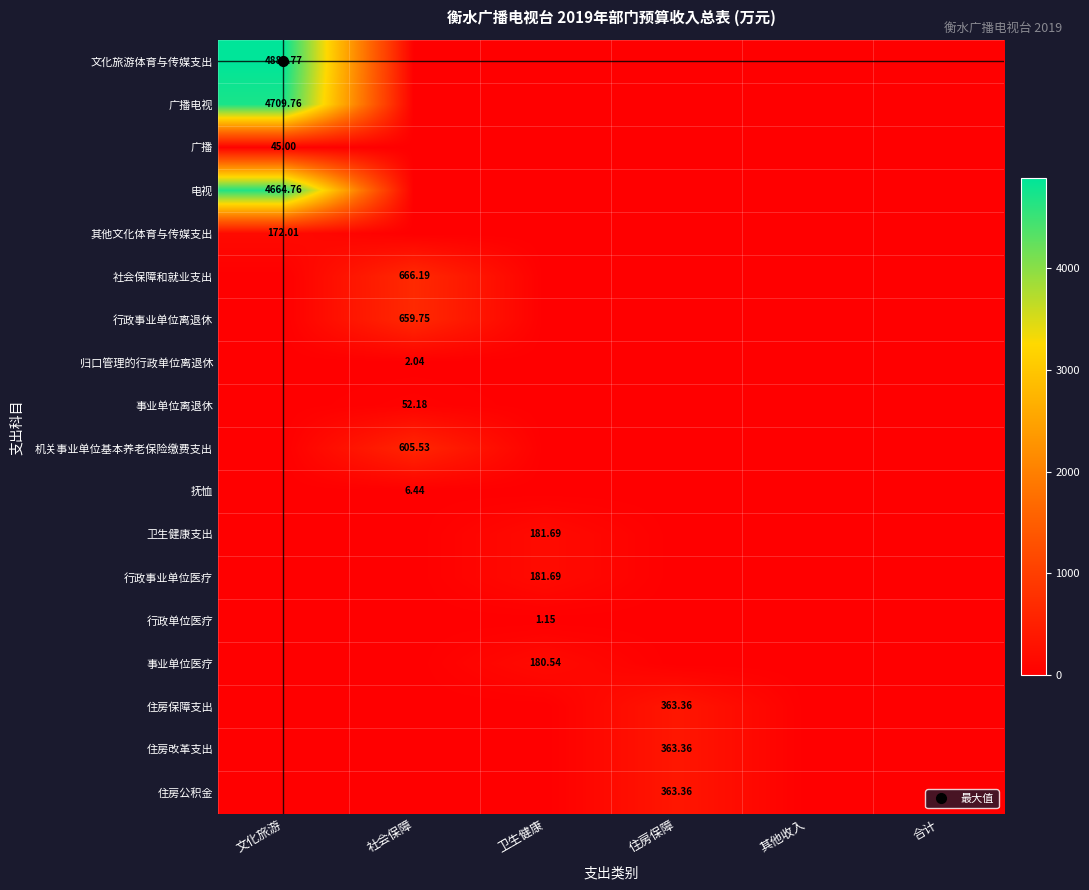

True or false: 行政事业单位离退休 has a value of 0.0 at 文化旅游.

True